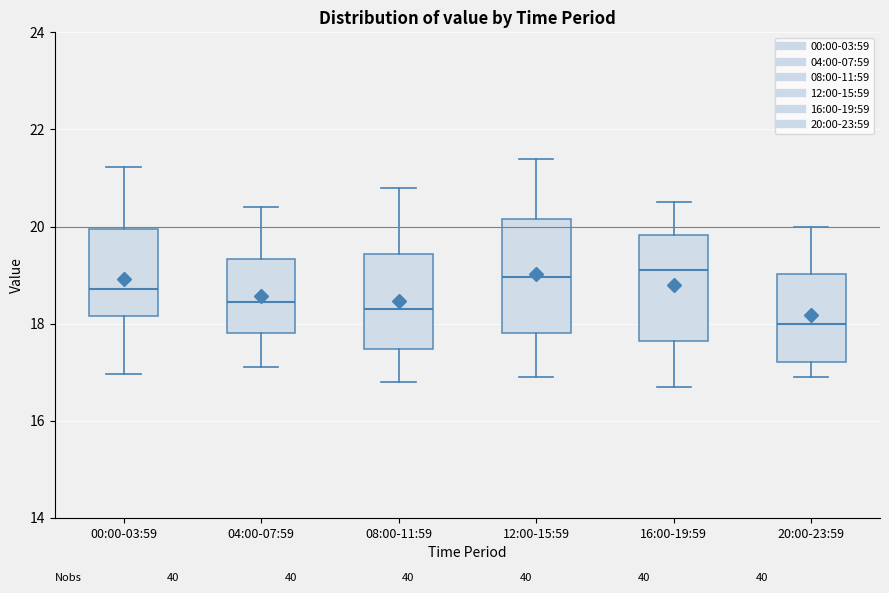

Reading left to right, read every box against the y-axis: the position of its median line, the range the box covers, and the ends of its whiskers. The values are not printed on the chart, so give them approximately, as read against the axis.

00:00-03:59: median 18.8, box 18.2 to 20.0, whiskers 17.0 to 21.2
04:00-07:59: median 18.4, box 17.8 to 19.4, whiskers 17.2 to 20.4
08:00-11:59: median 18.4, box 17.4 to 19.4, whiskers 16.8 to 20.8
12:00-15:59: median 19.0, box 17.8 to 20.2, whiskers 17.0 to 21.4
16:00-19:59: median 19.2, box 17.6 to 19.8, whiskers 16.8 to 20.6
20:00-23:59: median 18.0, box 17.2 to 19.0, whiskers 17.0 to 20.0